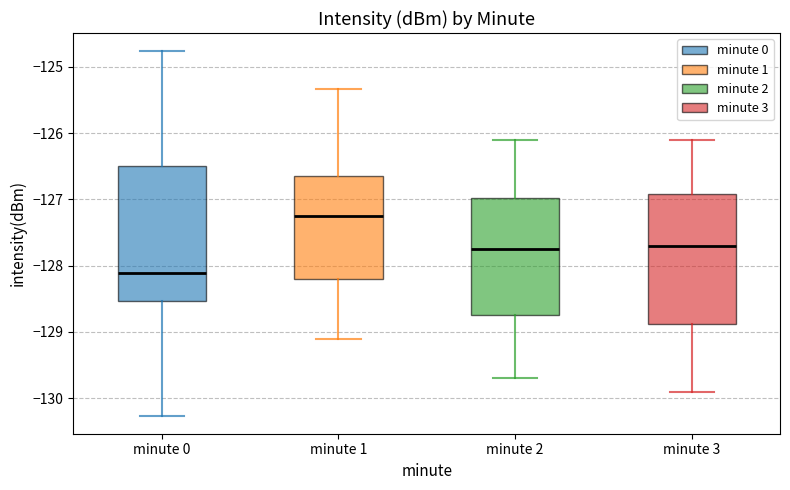

Reading left to right, read every box against the y-axis: the position of its median line, the range the box covers, and the ends of its whiskers. The values are not printed on the chart, so give them approximately, as read against the axis.

minute 0: median -128.1, box -128.5 to -126.5, whiskers -130.3 to -124.8
minute 1: median -127.2, box -128.2 to -126.6, whiskers -129.1 to -125.3
minute 2: median -127.7, box -128.7 to -127.0, whiskers -129.7 to -126.1
minute 3: median -127.7, box -128.9 to -126.9, whiskers -129.9 to -126.1